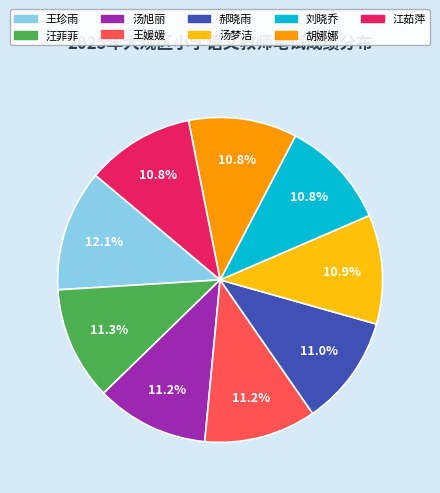

Is it true that 江茹萍 is 17% of the pie?

False